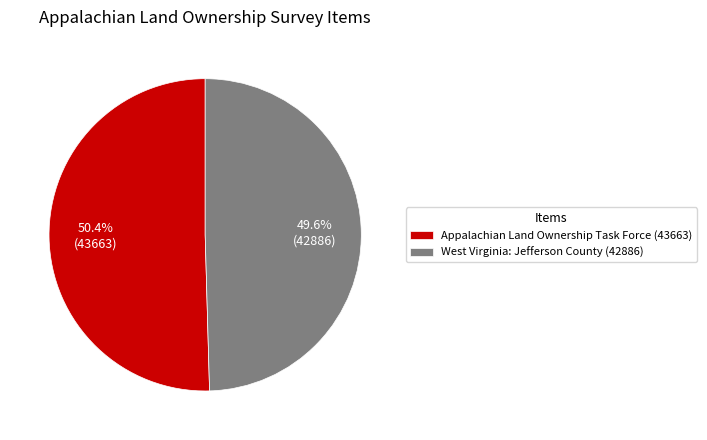

Which slice is the largest?

Appalachian Land Ownership Task Force (43663)